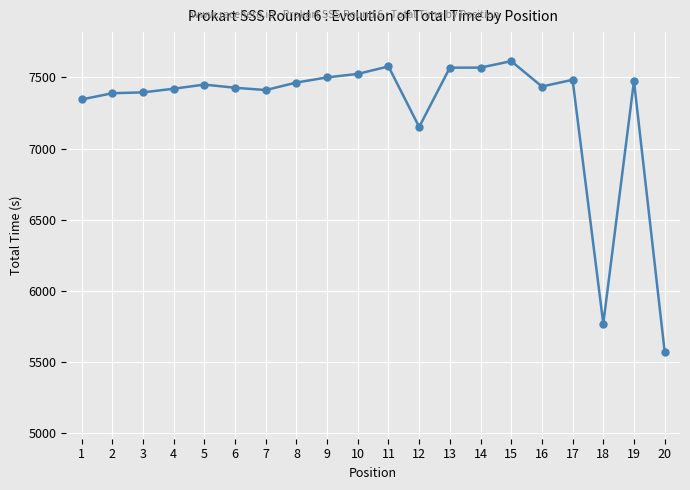

What is the approximate value at 9?

7499.9